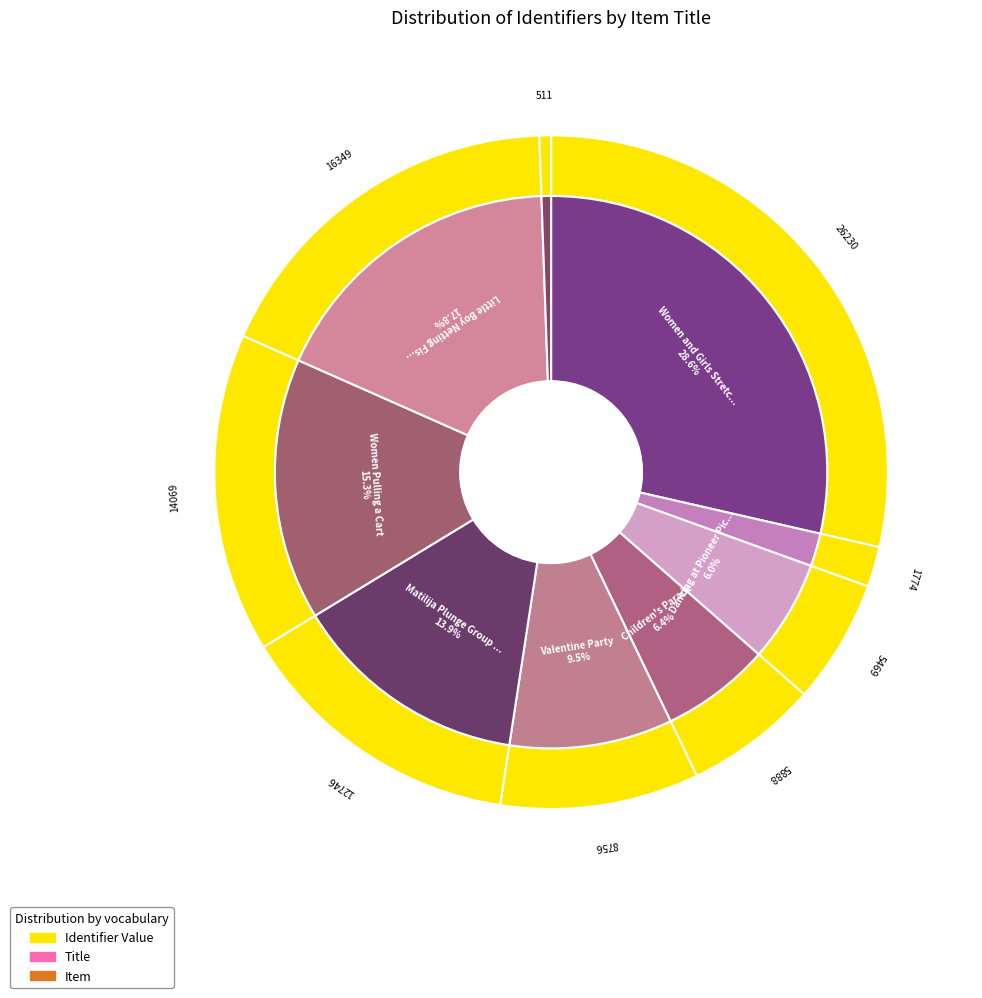

Approximately how many times larger is the value at Little Boy Netting Fish compared to Children's Parade?

2.8